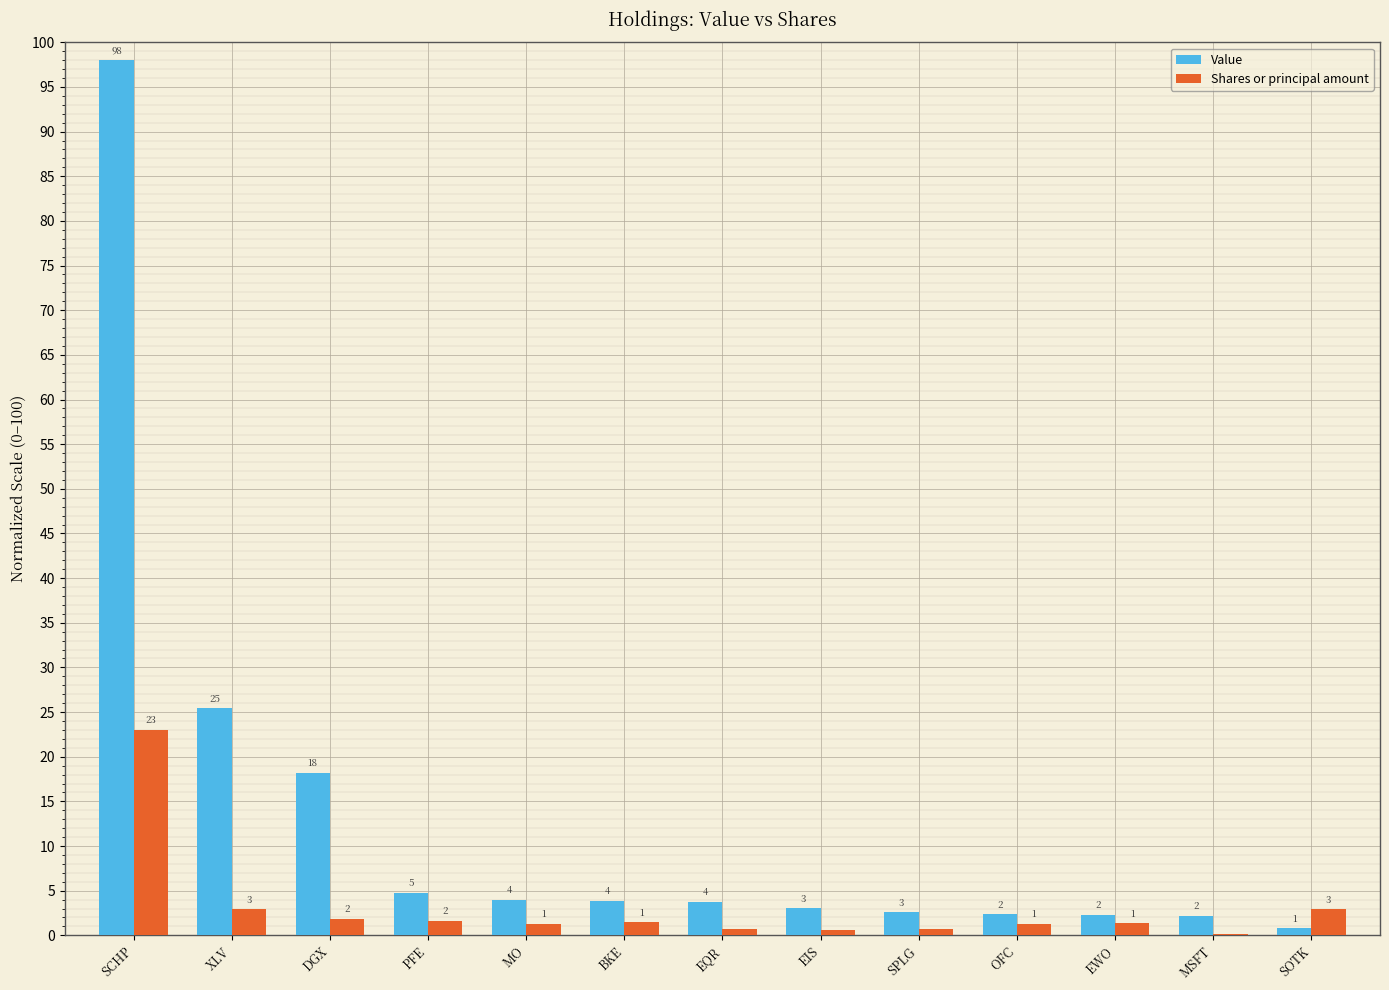

What is the greatest value displayed?

98.0